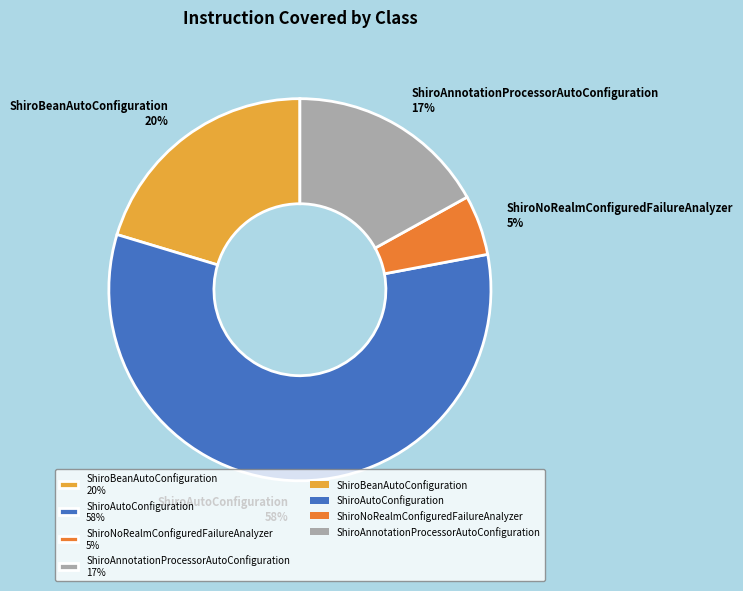

True or false: ShiroAutoConfiguration 58% accounts for 69% of the total.

False